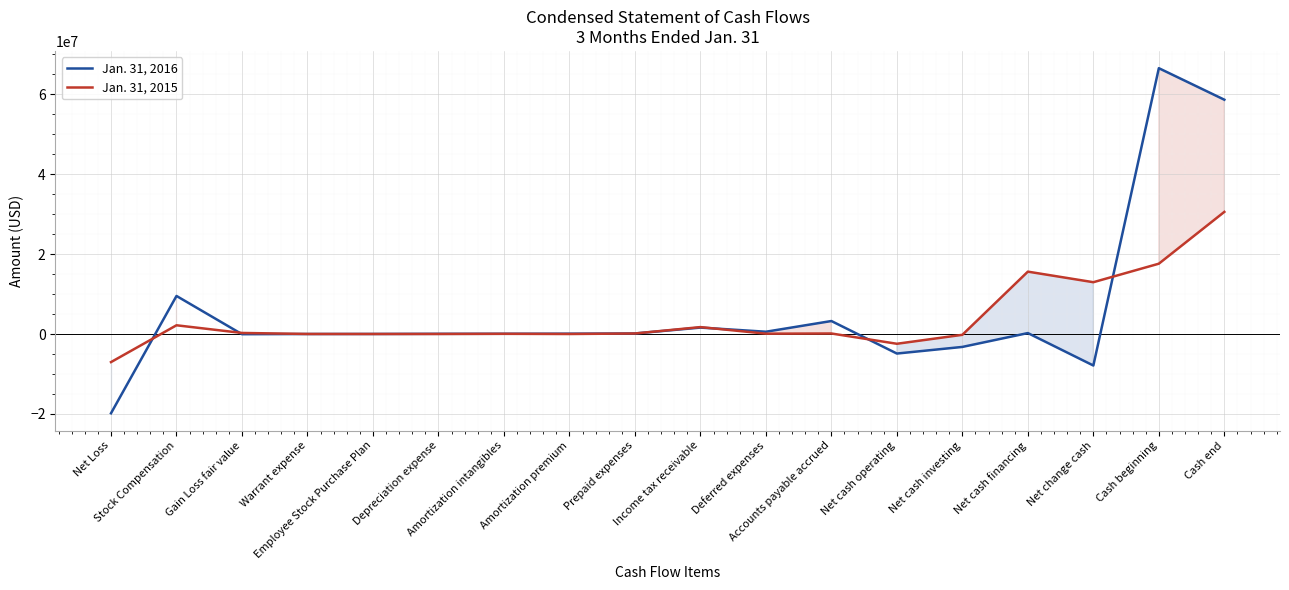

What value does the Jan. 31, 2015 series have at Gain Loss fair value?

264071